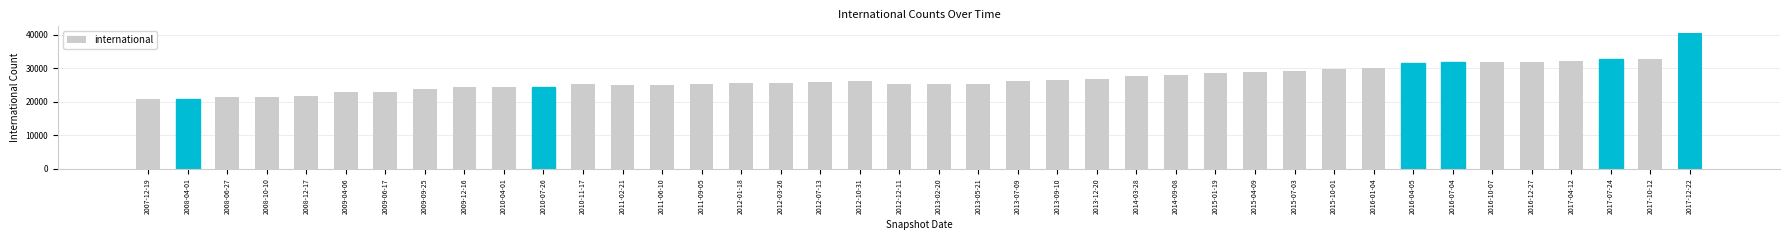

Which has a higher value, 2016-07-04 or 2013-09-10?

2016-07-04